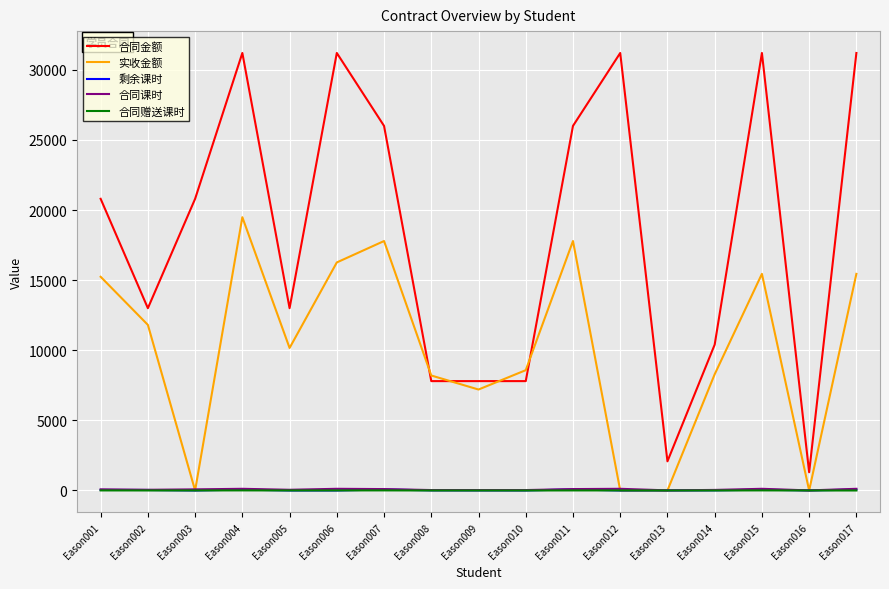

What is the sum of the 合同课时 values at Eason004 and Eason016?

125.0